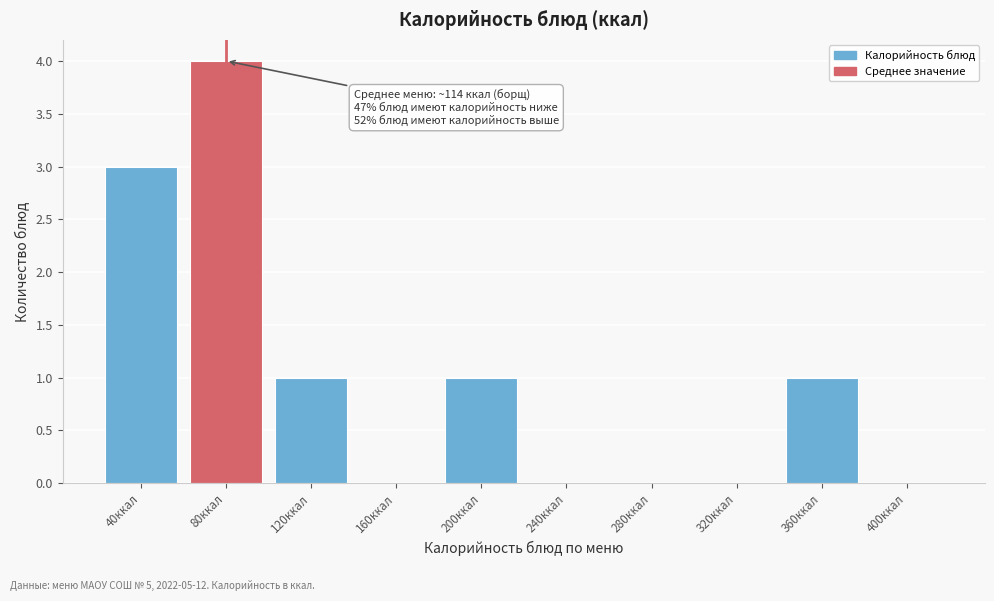

Reading right to left, what are all the values shown in this chart?

400ккал=0	360ккал=1	320ккал=0	280ккал=0	240ккал=0	200ккал=1	160ккал=0	120ккал=1	80ккал=4	40ккал=3